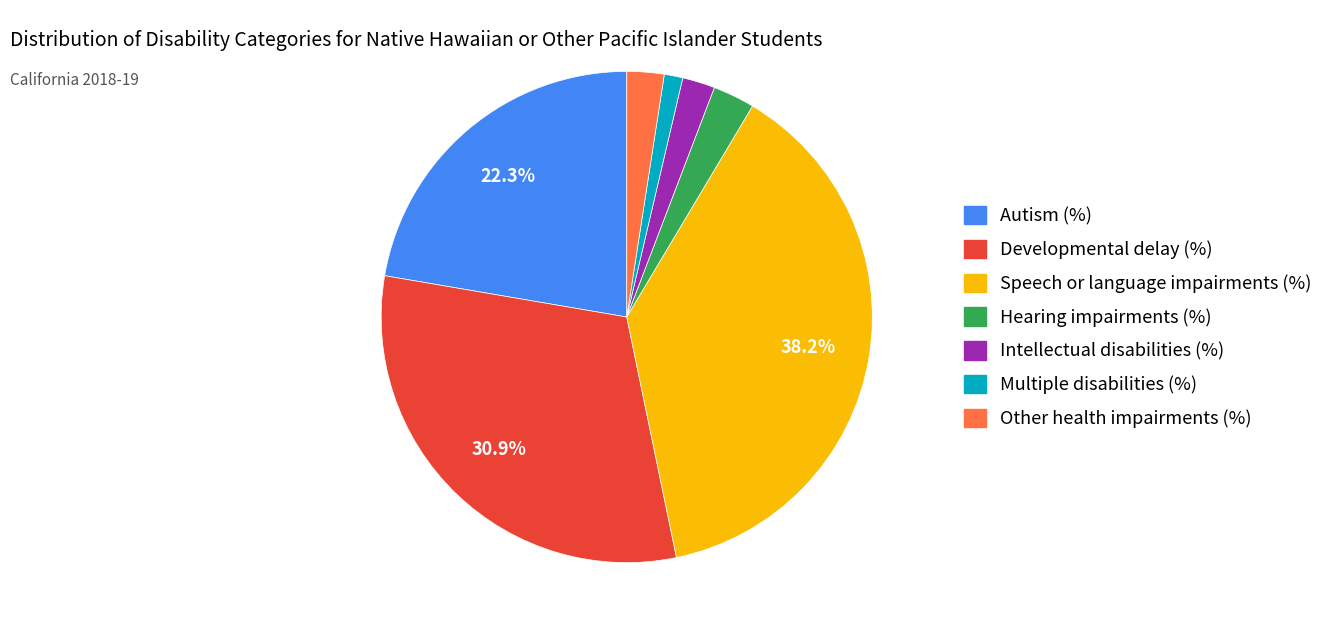

To the nearest percent, what is the average slice percentage?

14%